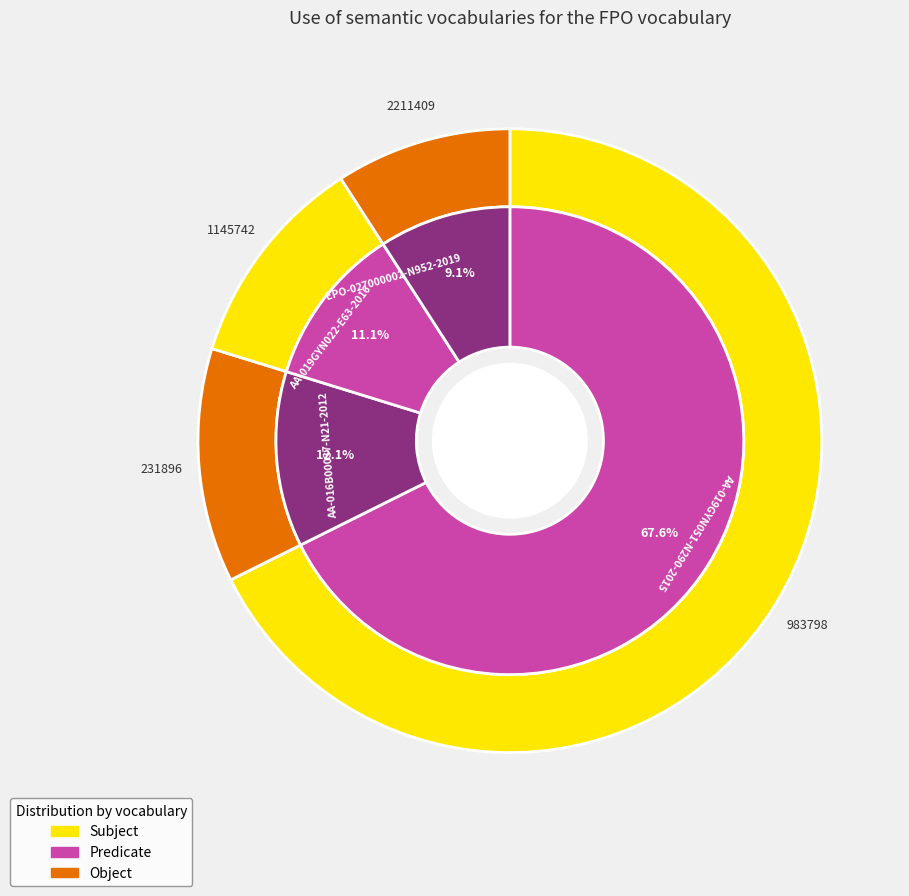

To the nearest percent, what is the difference between the largest and smallest slice percentages?

59%